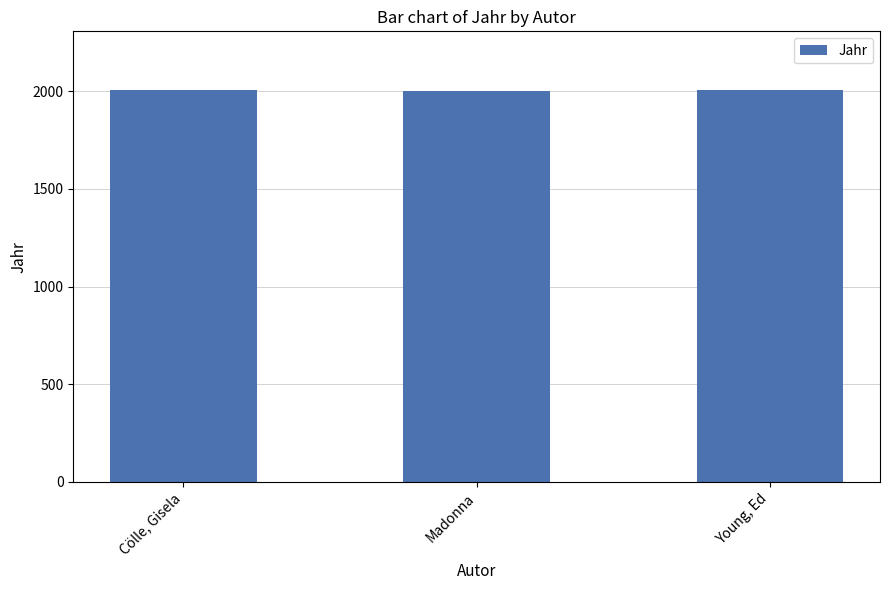

What is the label of the 1st bar from the left?

Cölle, Gisela